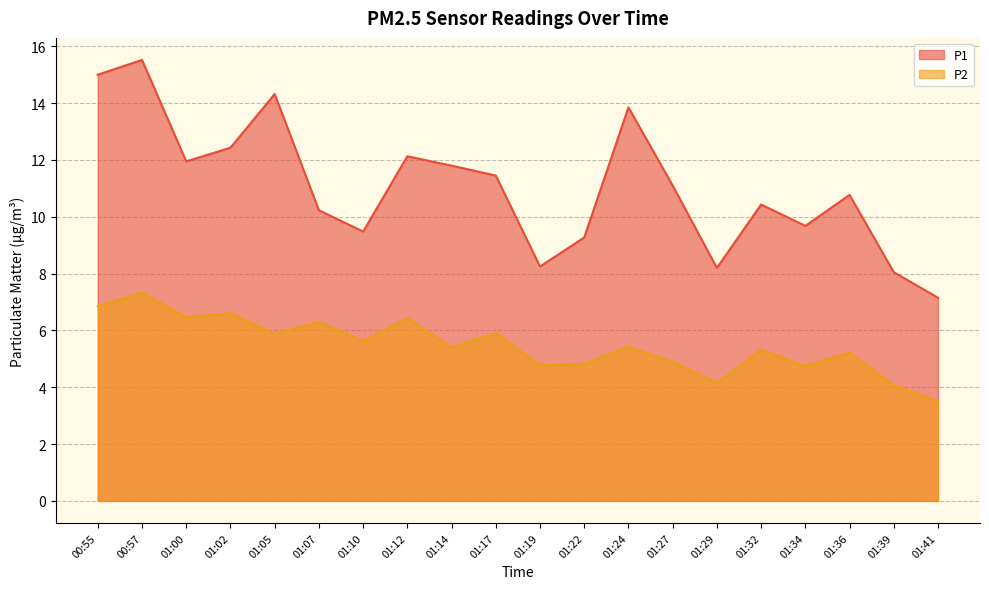

True or false: P2 and P1 intersect in this chart.

False